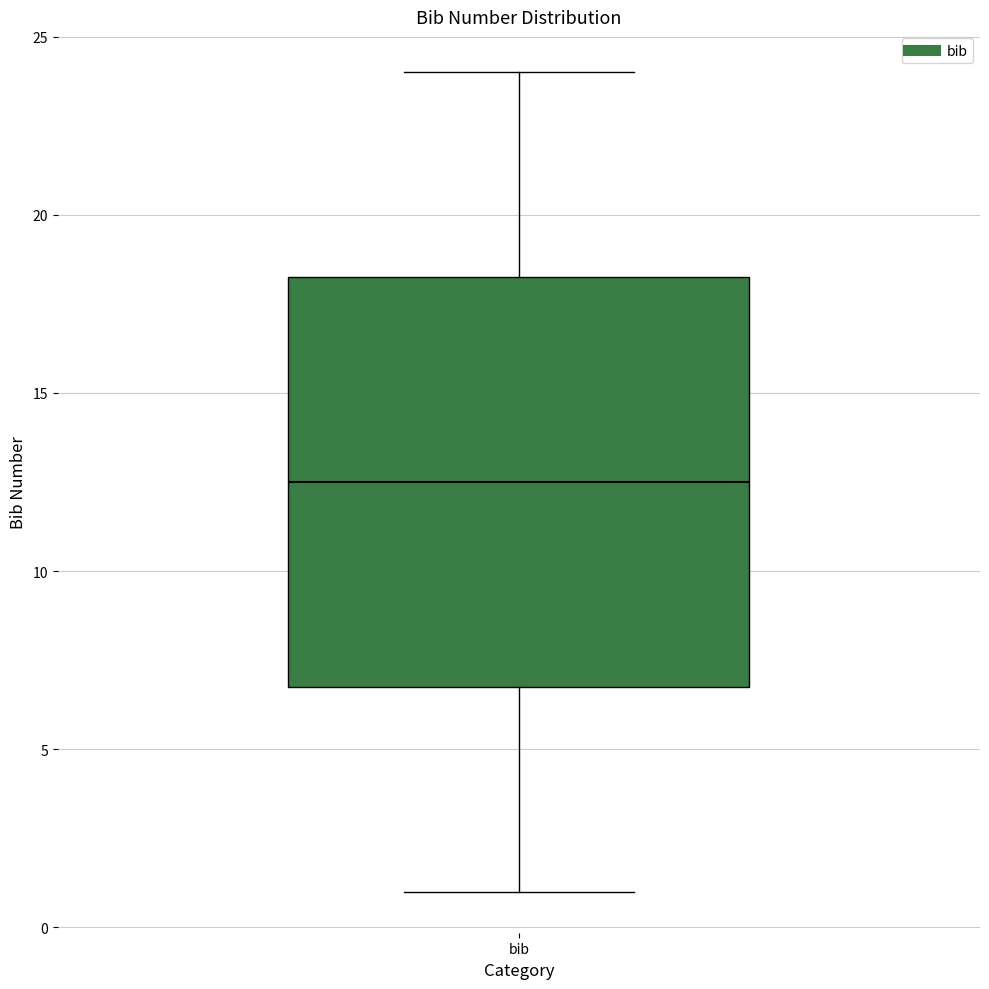

Read this box plot against the y-axis: the position of the median line, the range covered by the box, and the ends of both whiskers. The values are not printed on the chart, so give them approximately, as read against the axis.

median 12.5, box 7.0 to 18.5, whiskers 1.0 to 24.0